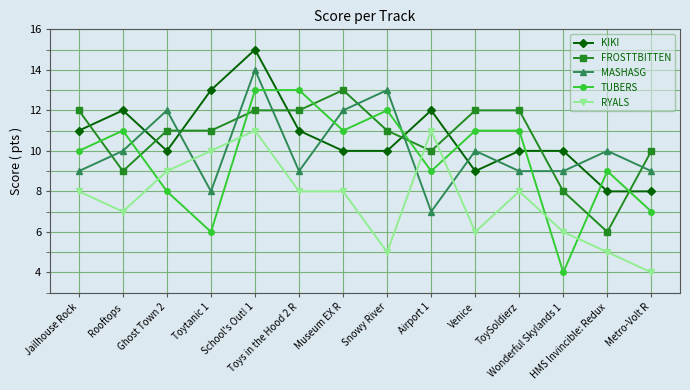

Which category has the highest value in the KIKI series?

School's Out! 1